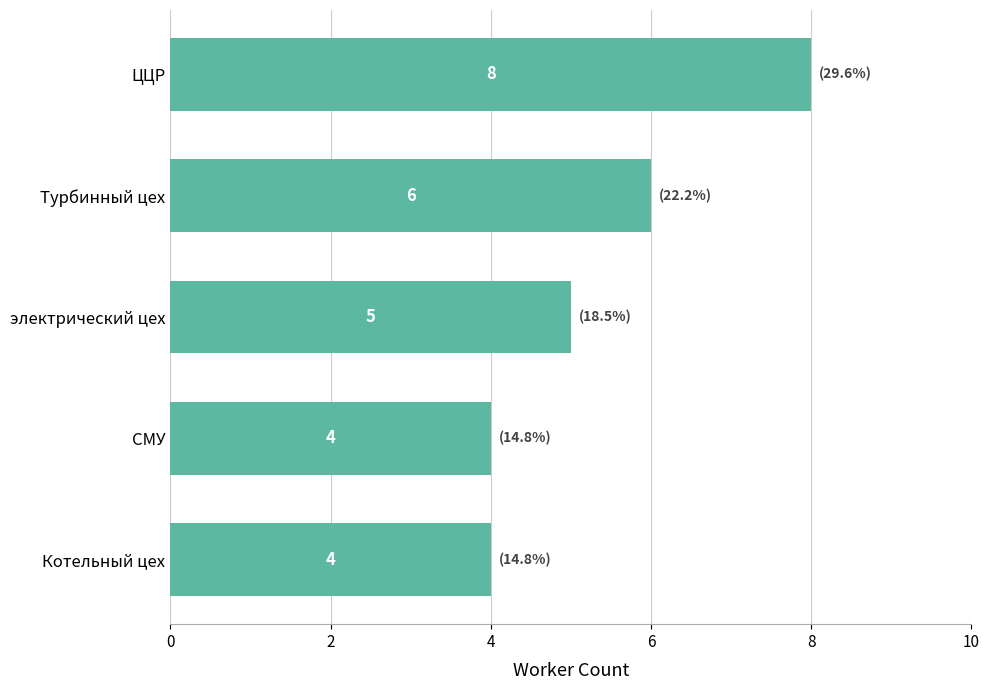

What is the greatest value displayed?

8